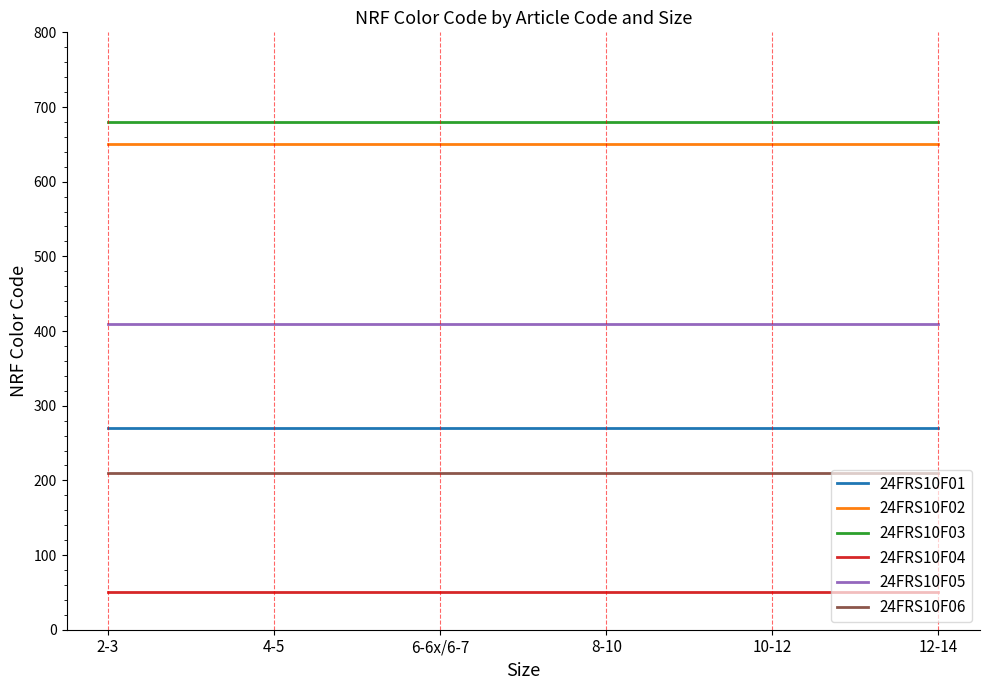

Which series has the largest total across all categories?

24FRS10F03